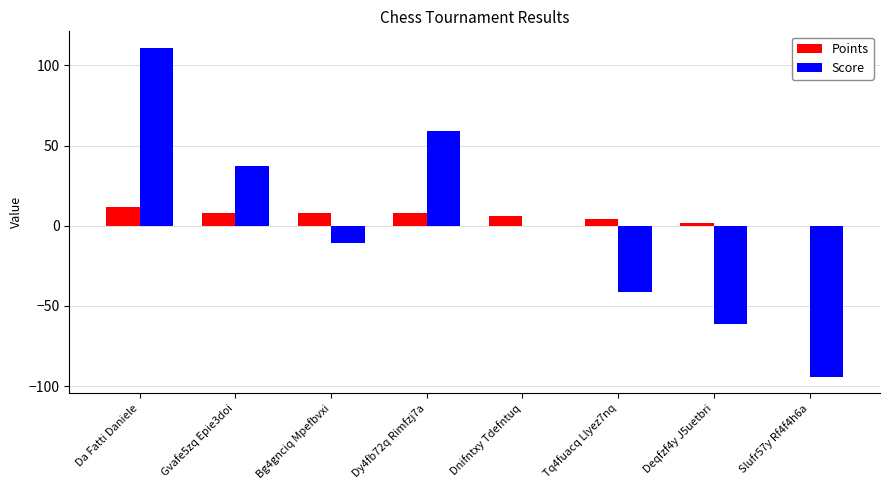

What is the difference between the Score values at Bg4gnciq Mpefbvxi and Tq4fuacq Llyez7nq?

30